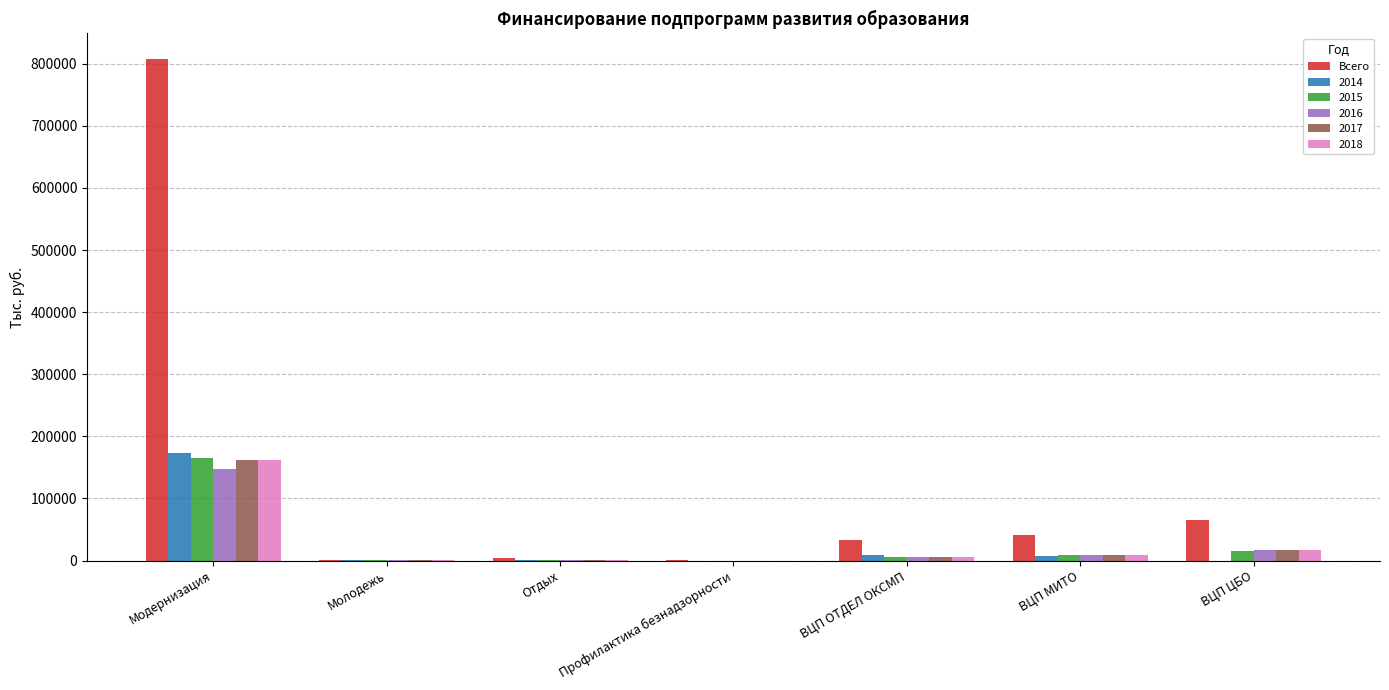

Which category has the highest value across all series?

Модернизация